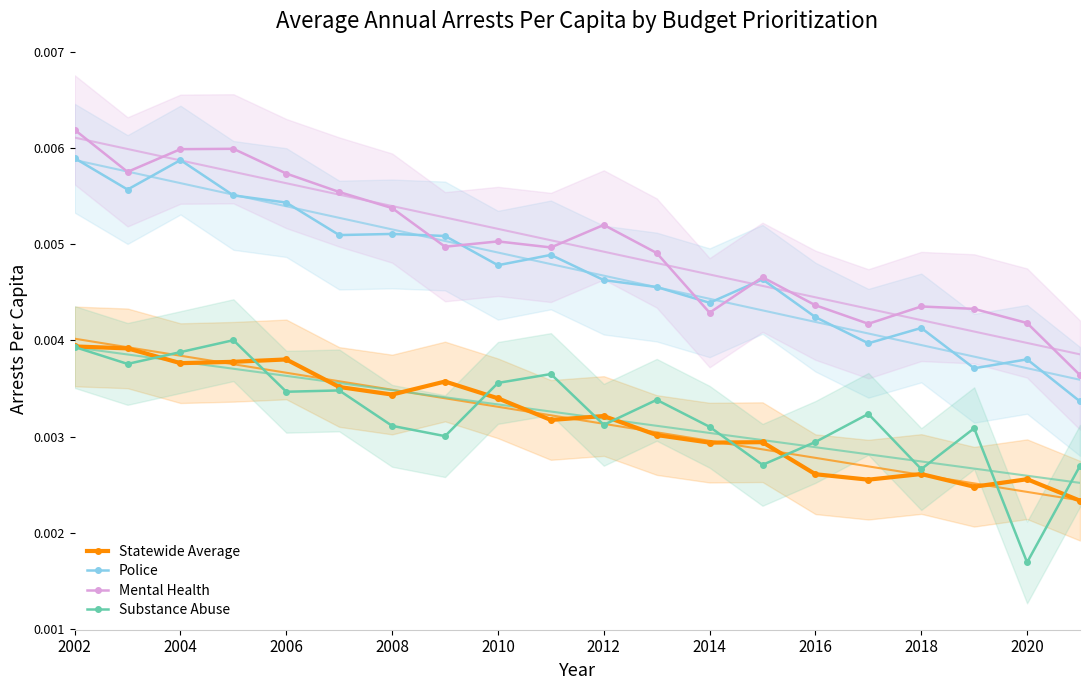

Which category has the lowest value in the Substance Abuse series?

2020